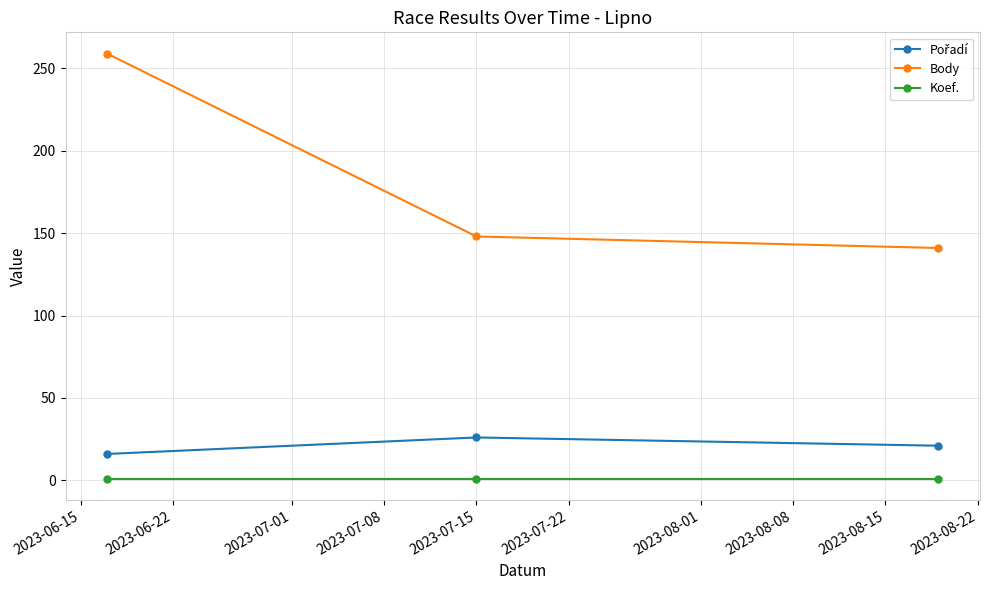

What is the value of the Koef. point at the 2nd from the left?

1